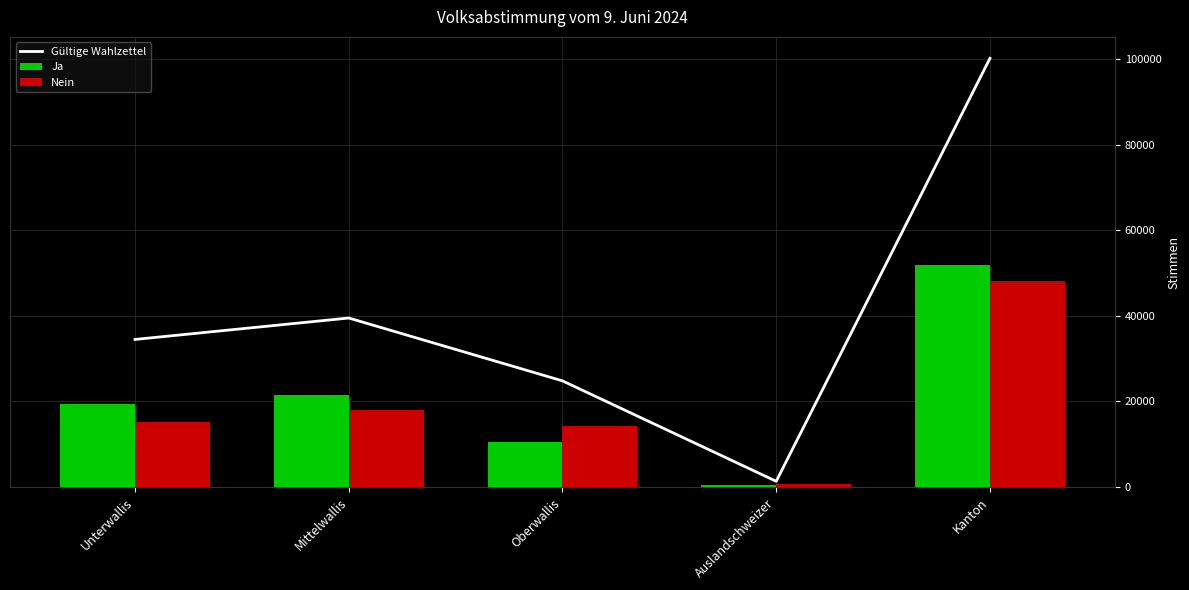

What is the minimum value shown in the chart?

564